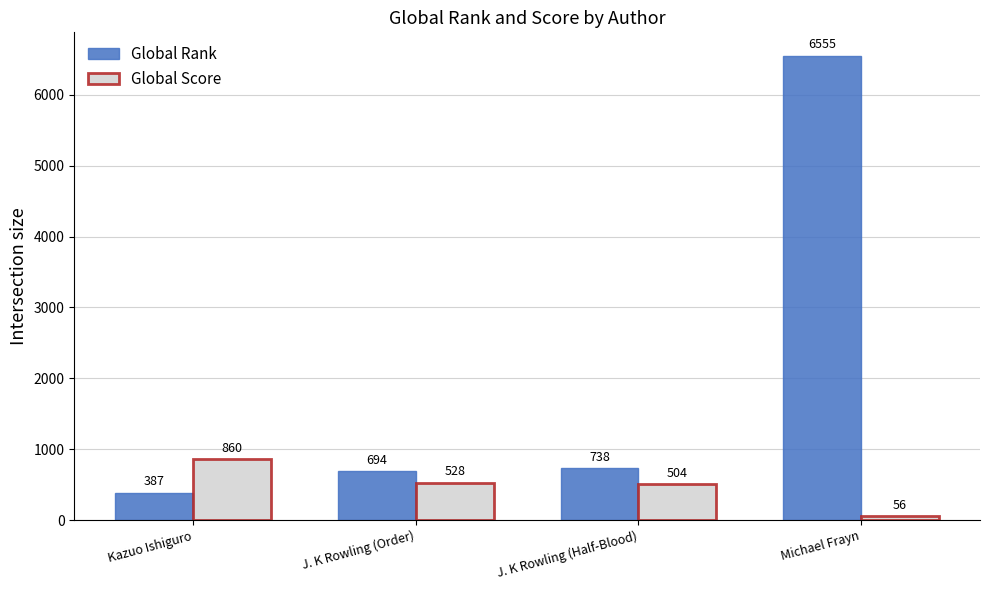

Are the bars horizontal?

No